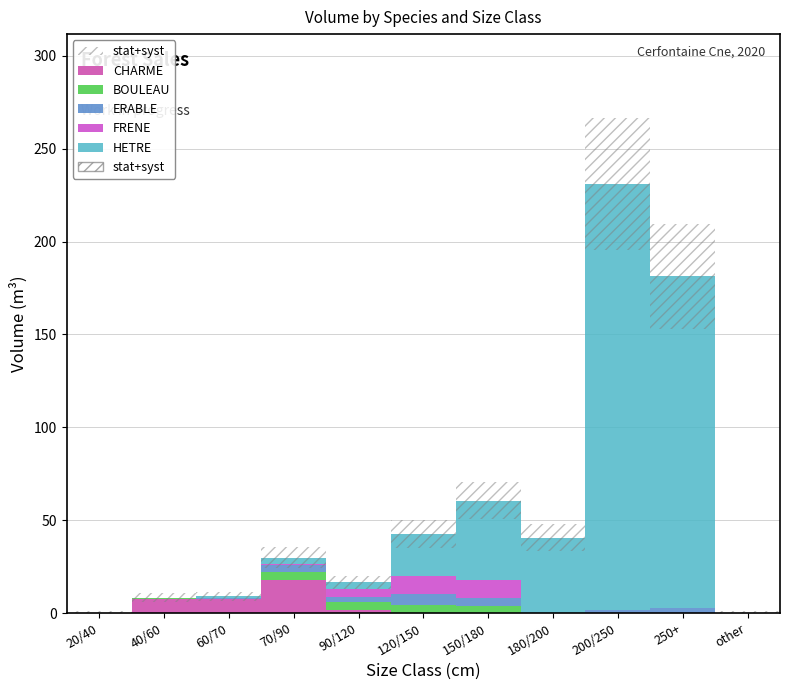

Count the number of data series in this chart.

5